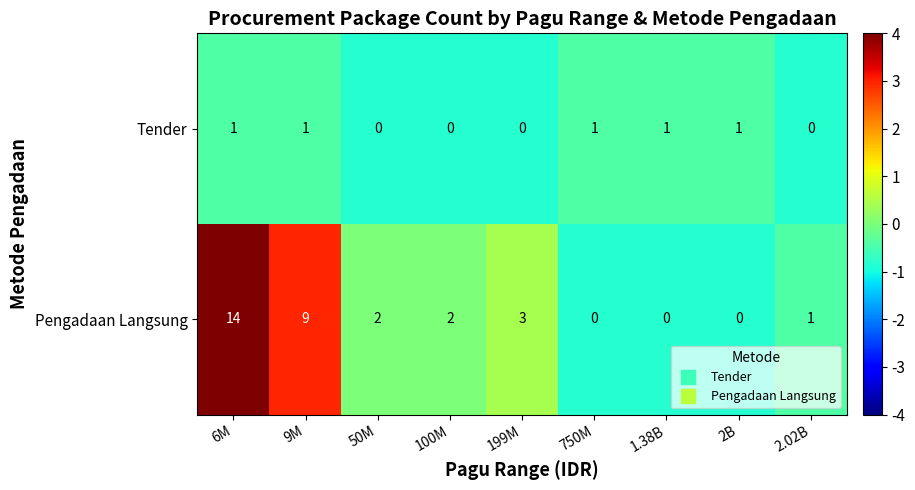

Rank the series by their maximum value, from lowest to highest.

Tender, Pengadaan Langsung